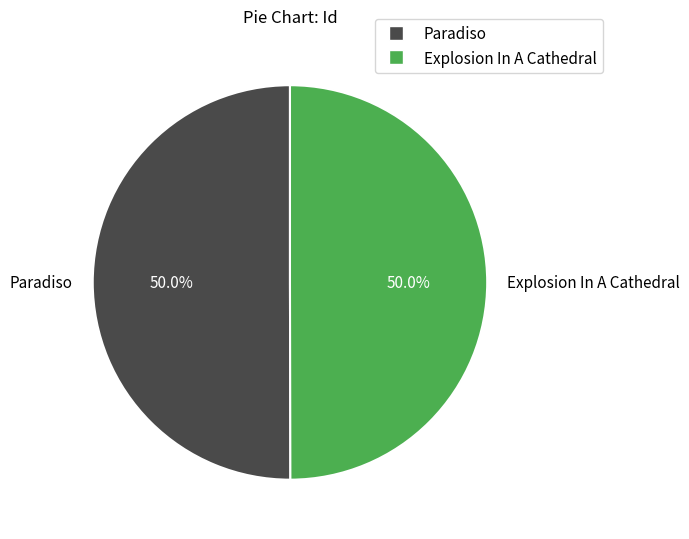

What is the ratio of the value at Paradiso to the value at Explosion In A Cathedral?

1.0